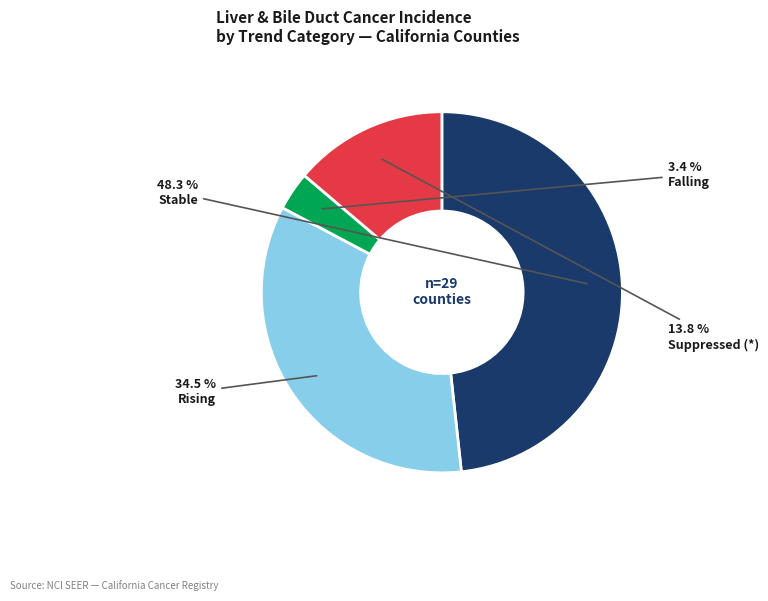

What is the ratio of the value at Suppressed (*) to the value at Stable?

0.3